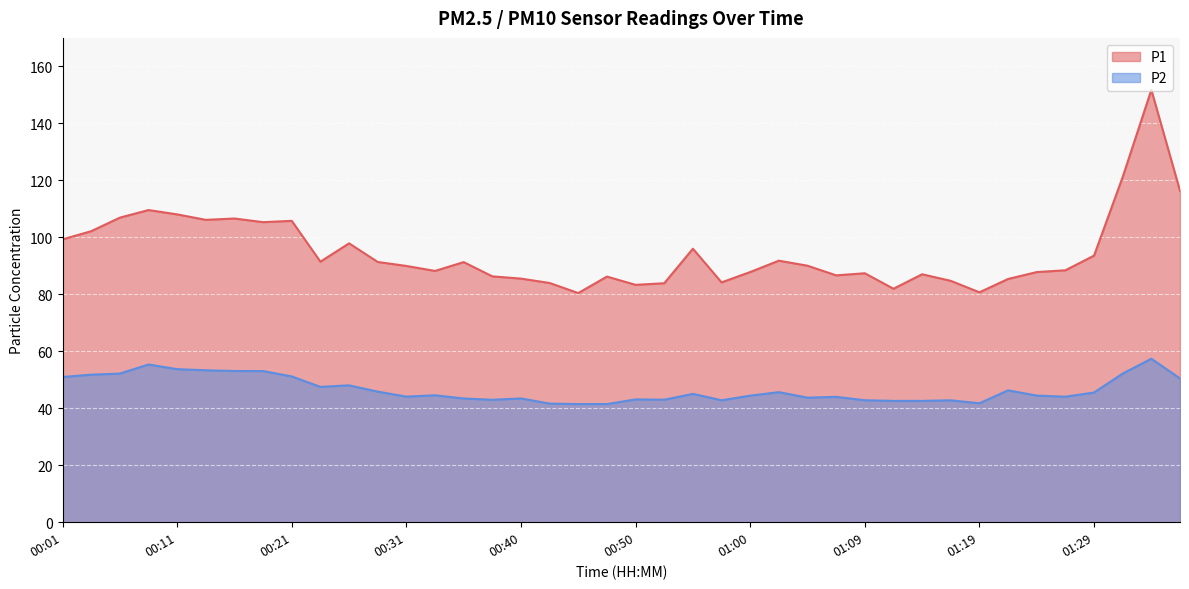

Where is the first local minimum for P1?

00:13